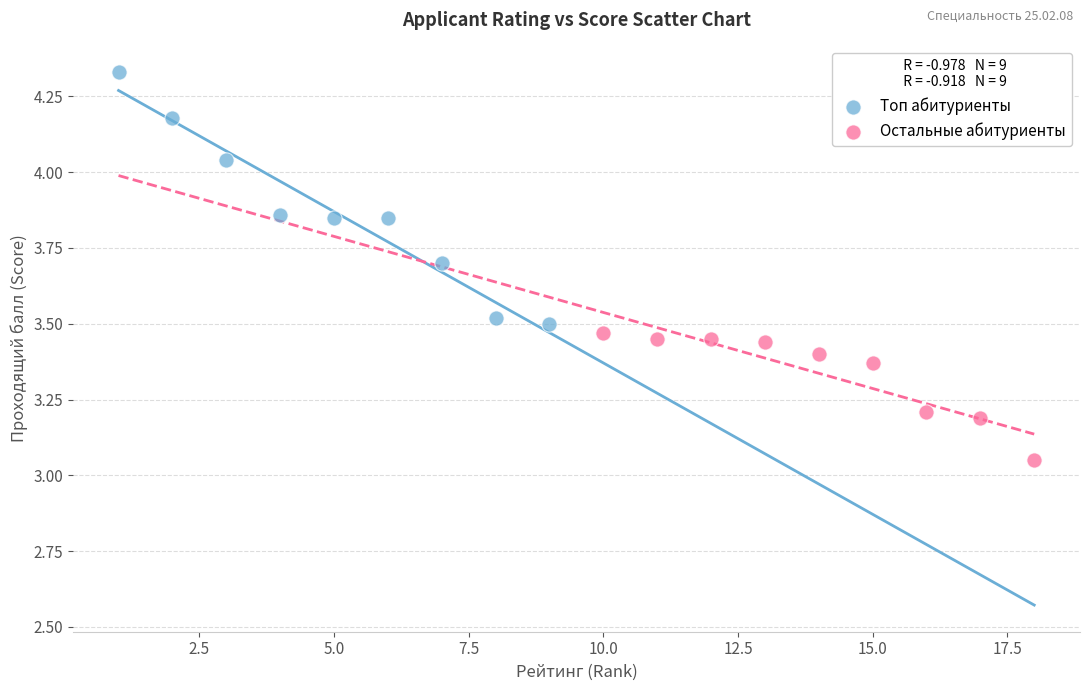

Which series reaches the minimum Y coordinate?

Остальные абитуриенты